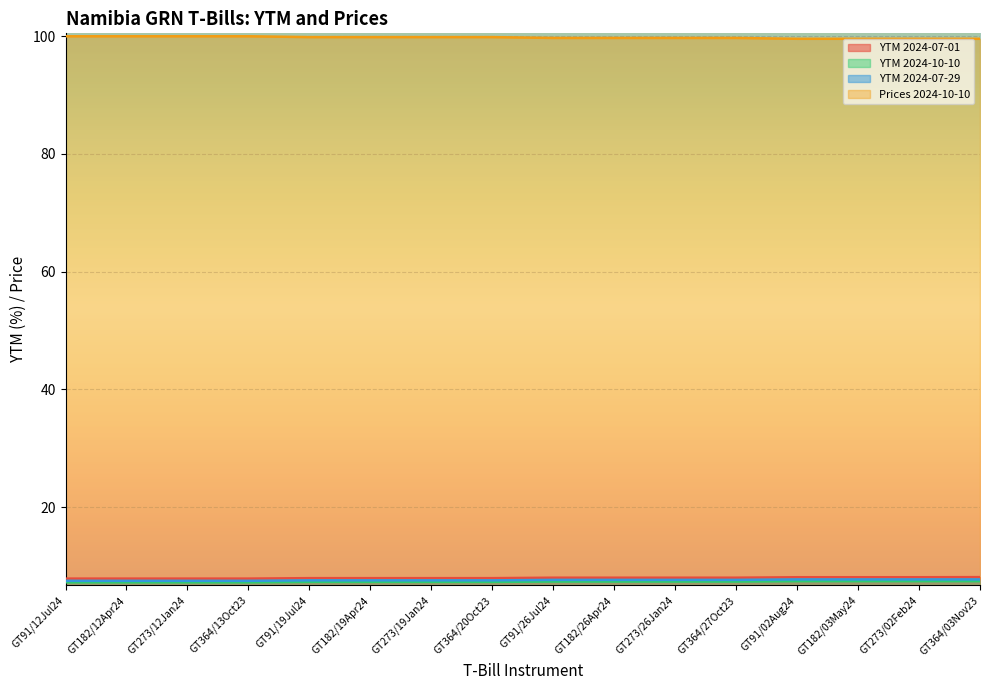

List the labels in order of YTM 2024-07-01 value, largest first.

GT364/03Nov23, GT91/02Aug24, GT182/03May24, GT273/02Feb24, GT91/26Jul24, GT182/26Apr24, GT273/26Jan24, GT364/27Oct23, GT91/19Jul24, GT182/19Apr24, GT273/19Jan24, GT364/20Oct23, GT91/12Jul24, GT182/12Apr24, GT273/12Jan24, GT364/13Oct23